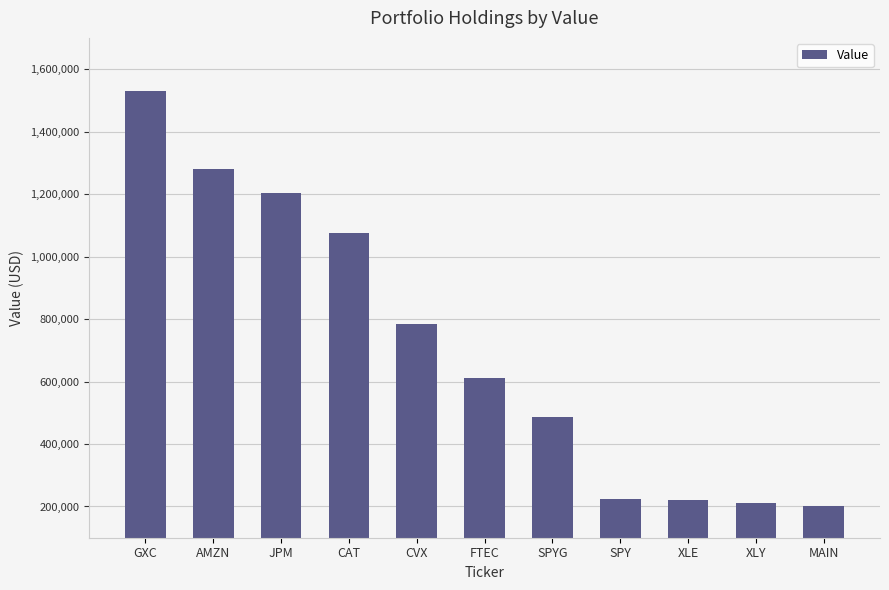

What is the sum of all values?

7831000